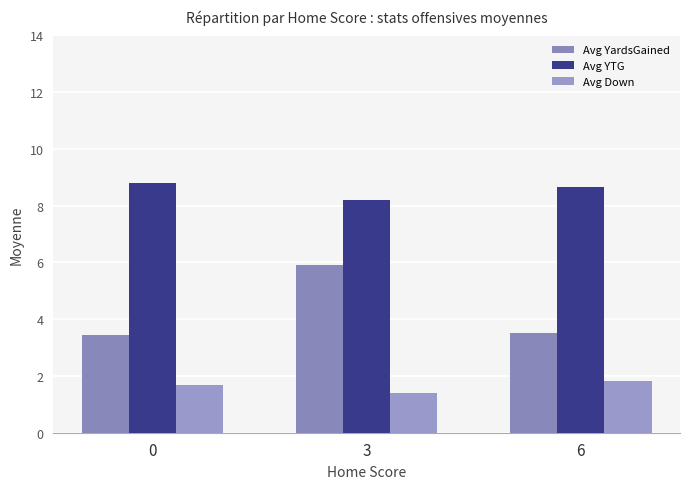

Where is Avg YTG nearest to the value 8?

3